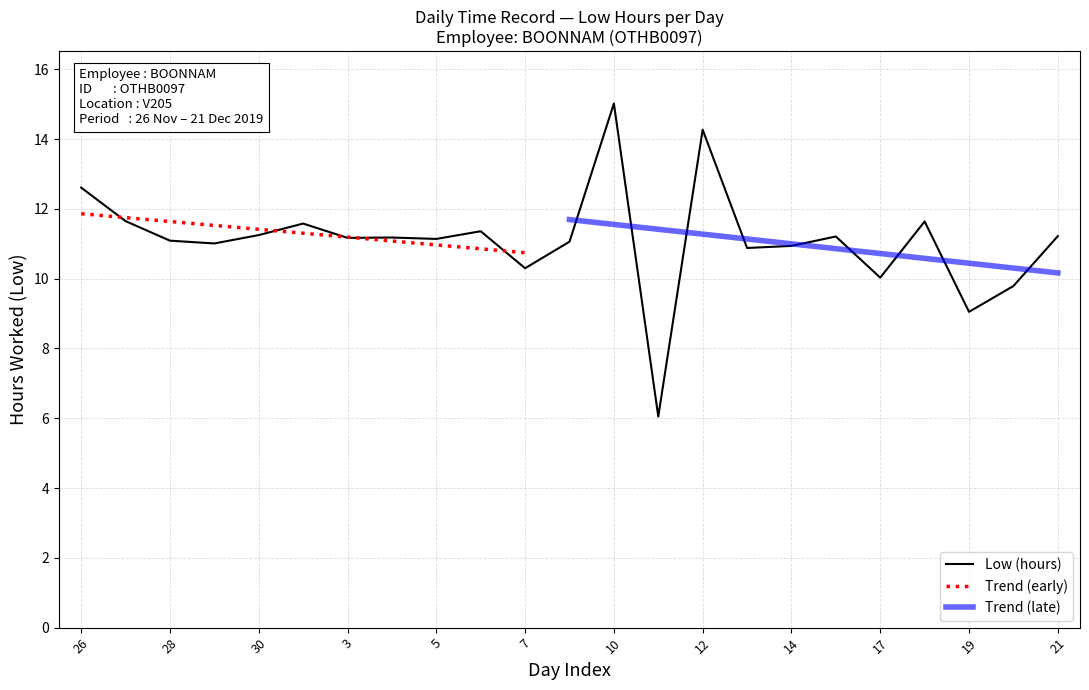

What is the difference between the values at 30 and 26?

1.4